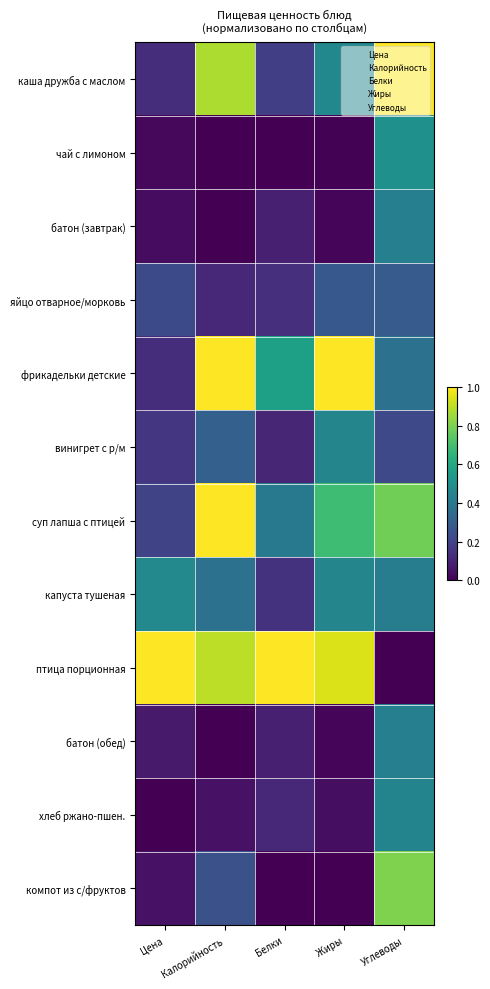

Which category has the lowest value across all series?

Калорийность